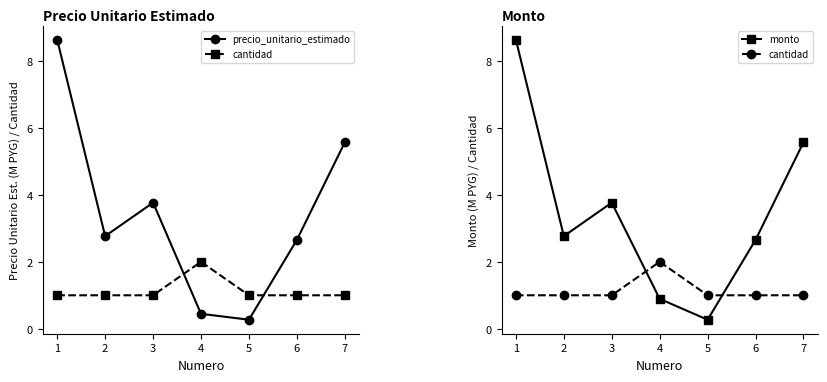

Reading left to right, list all the values displayed in this chart.

precio_unitario_estimado: 1=8.6	2=2.8	3=3.8	4=0.4	5=0.3	6=2.7	7=5.6
cantidad: 1=1.0	2=1.0	3=1.0	4=2.0	5=1.0	6=1.0	7=1.0
monto: 1=8.6	2=2.8	3=3.8	4=0.9	5=0.3	6=2.7	7=5.6